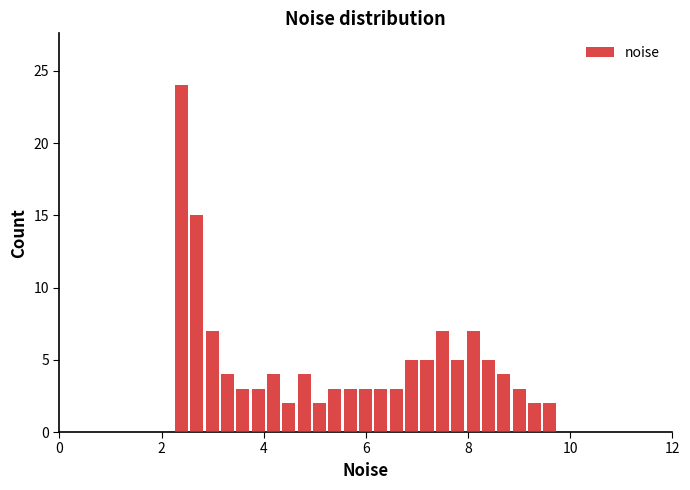

Read against the x-axis, roughly where is the centre of the tallest bar?

2.4